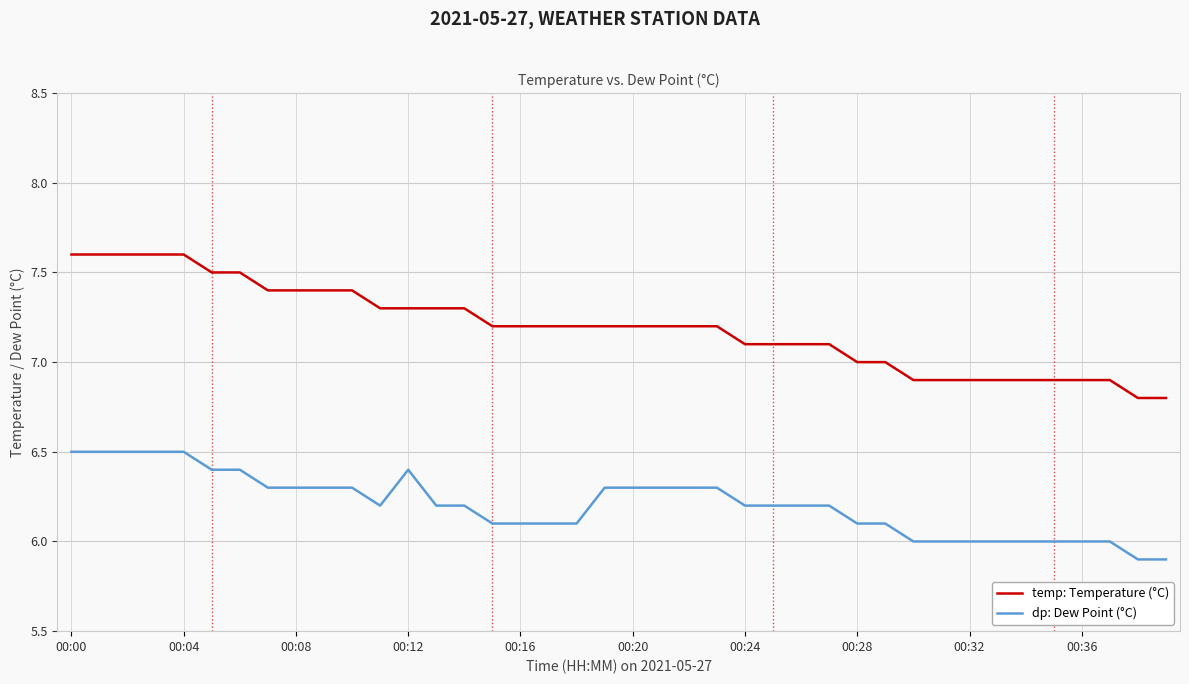

What is the maximum value shown in the chart?

7.6